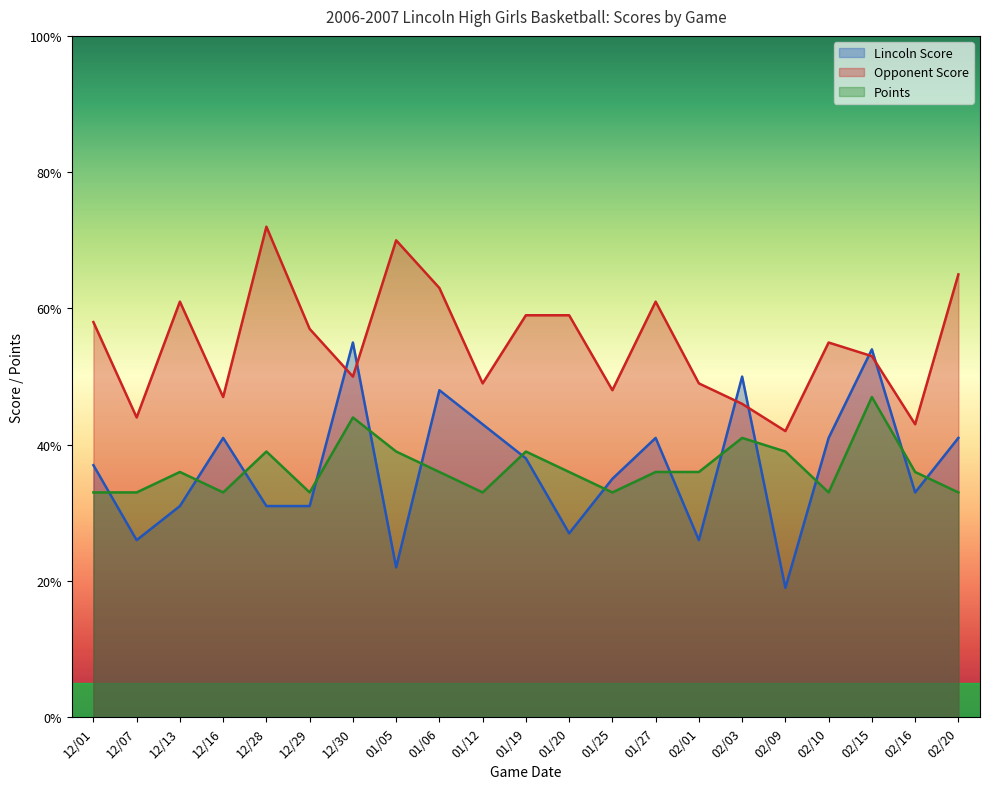

Where is the first local maximum for Points?

12/13